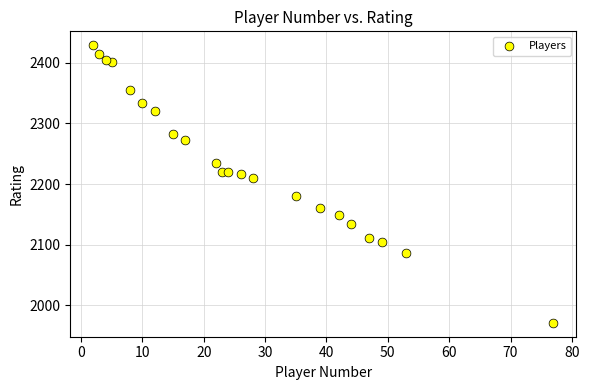

What is the range of X values (max minus min)?

75